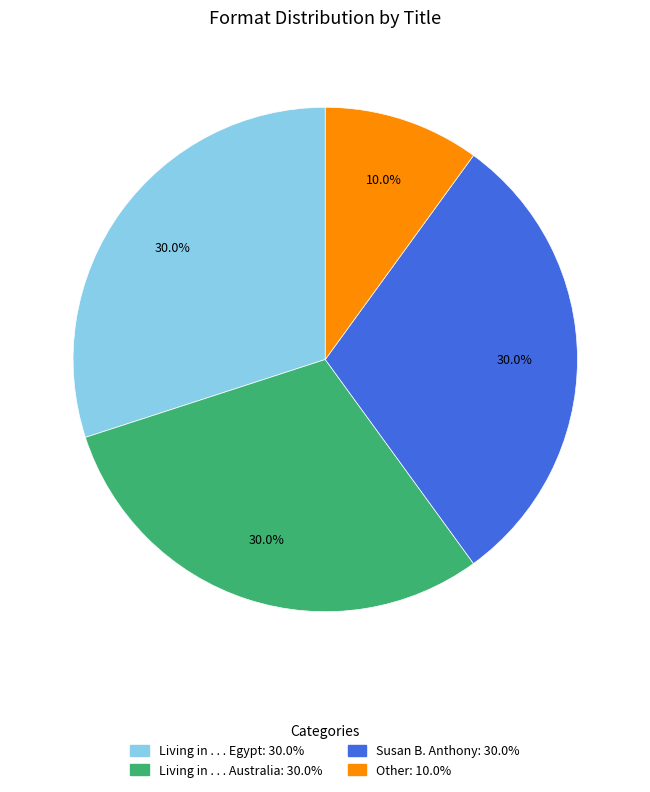

Is Living in . . . Egypt the majority of the pie?

No